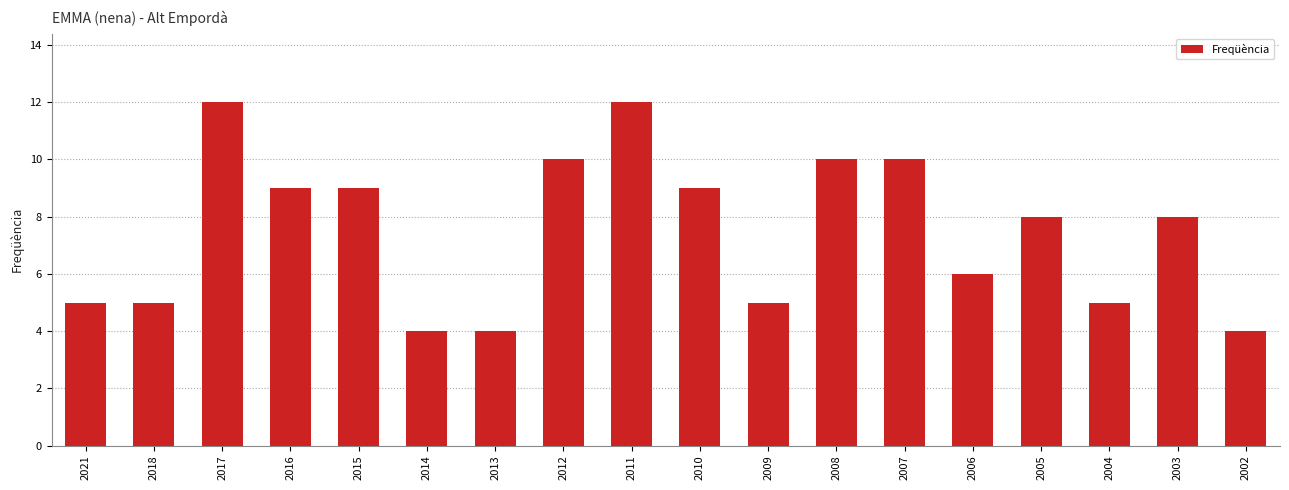

What is the greatest value displayed?

12